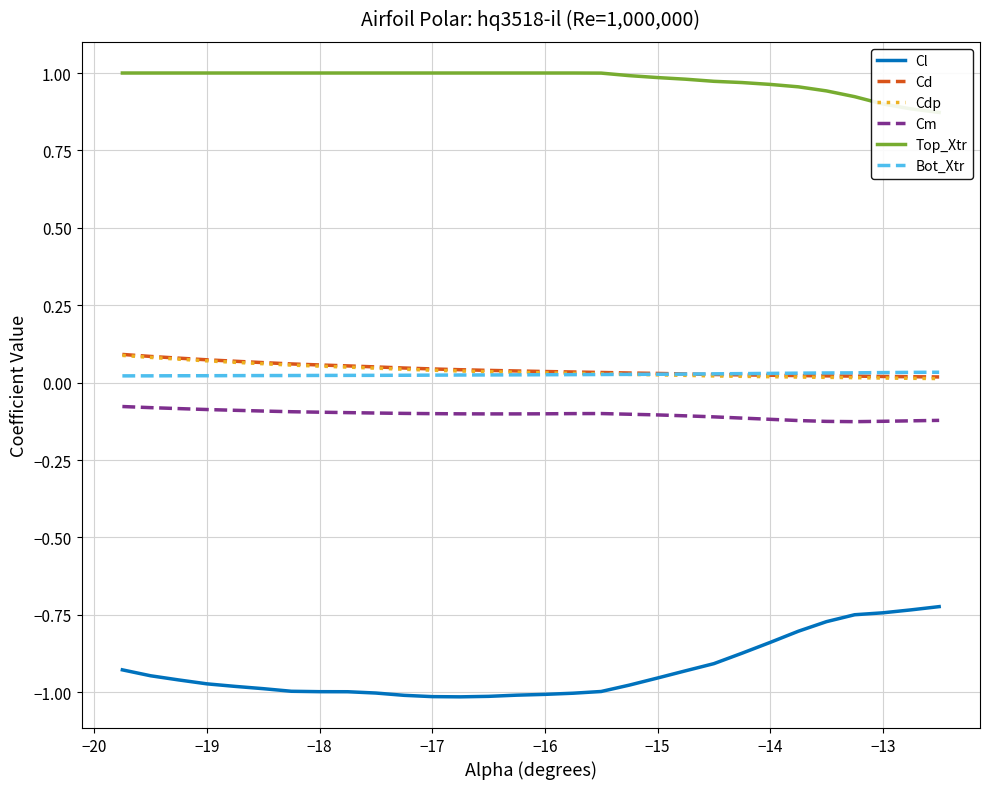

What is the difference between the maximum and minimum values in the Cdp series?

0.1